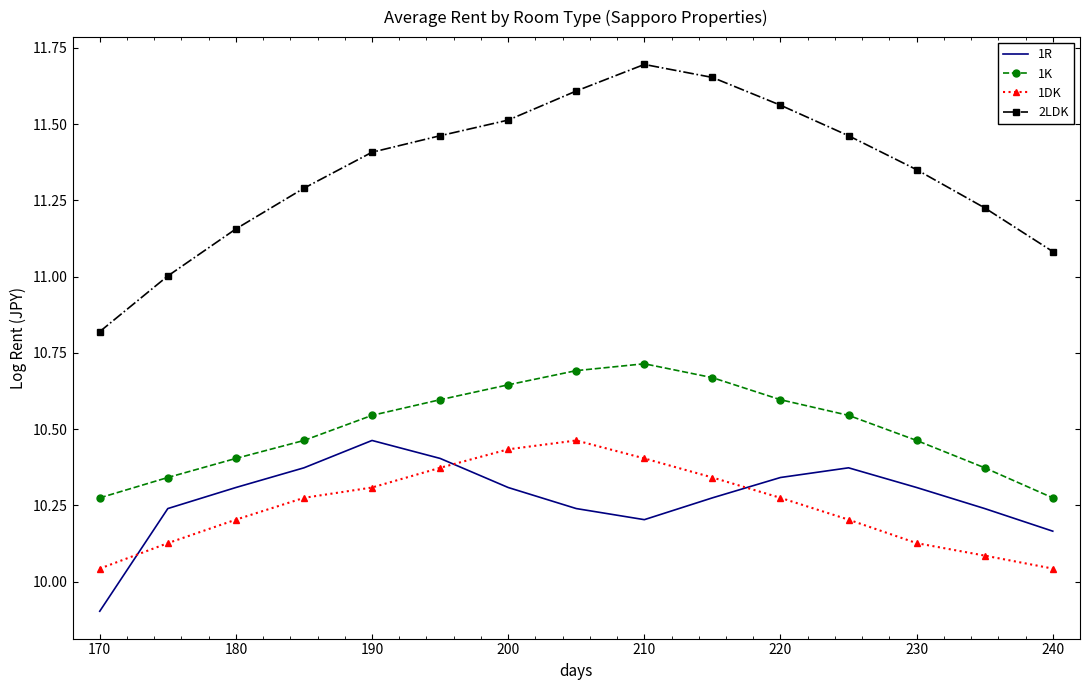

Which series has the largest total across all categories?

2LDK